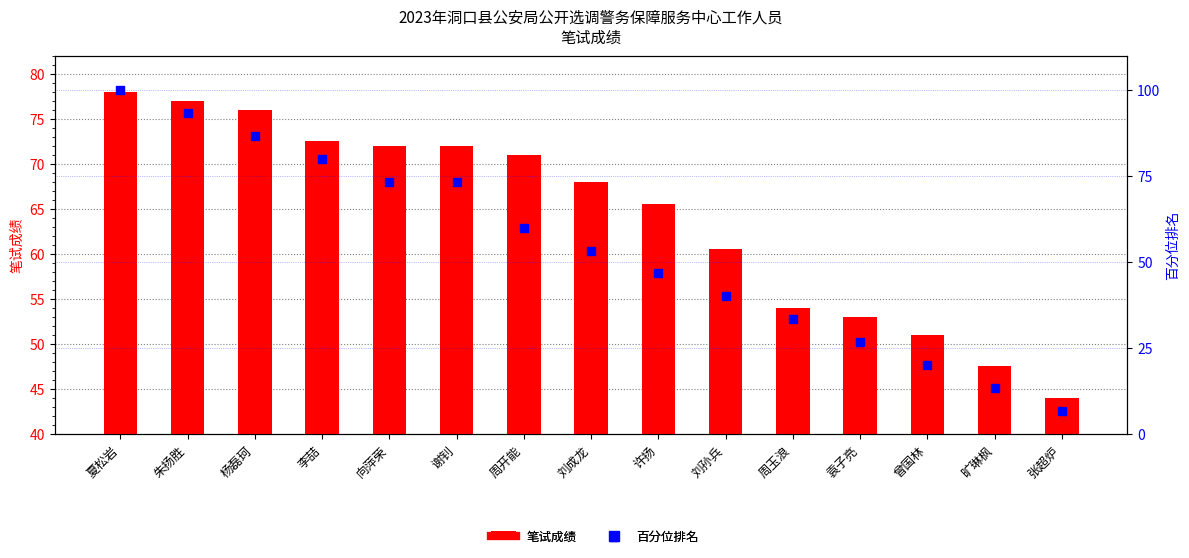

What is the total value across all series at 张超炉?

50.7